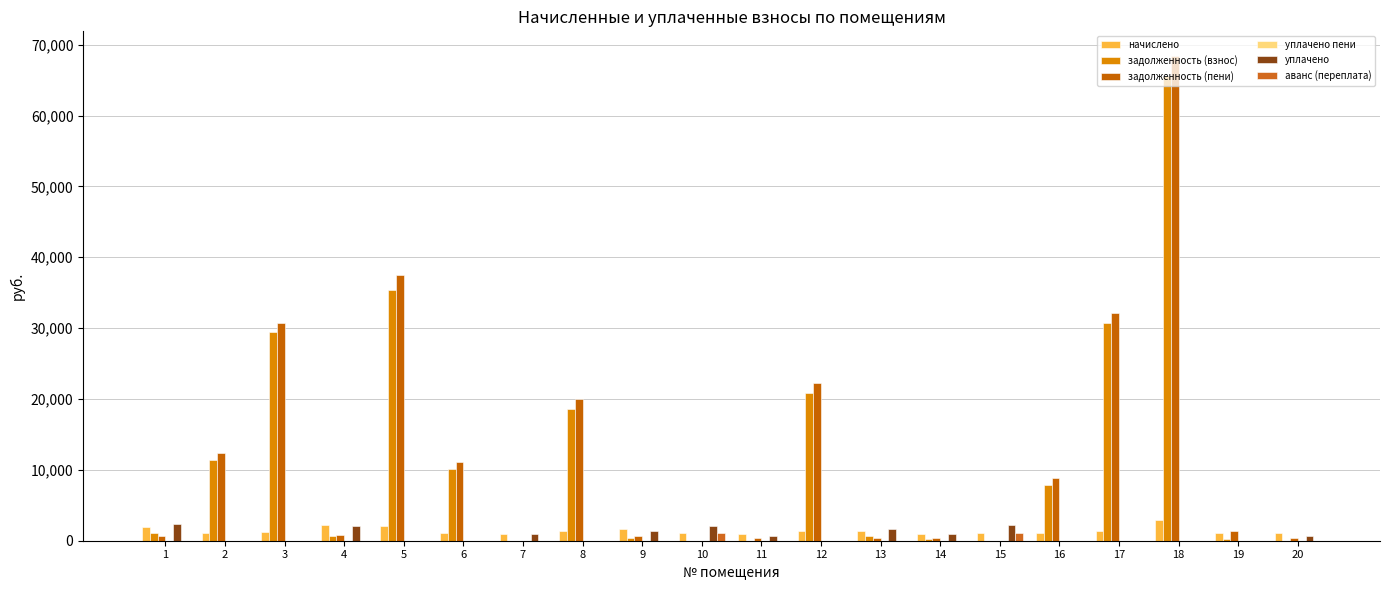

Does the chart contain stacked bars?

No